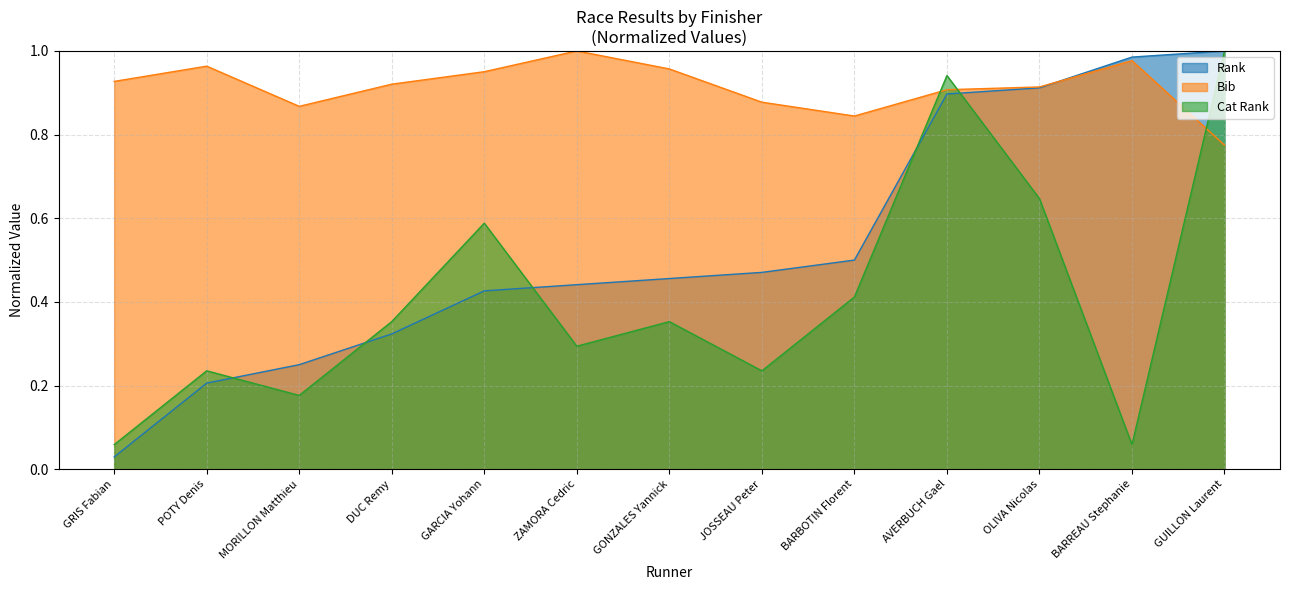

At how many categories does at least one series exceed 0?

13